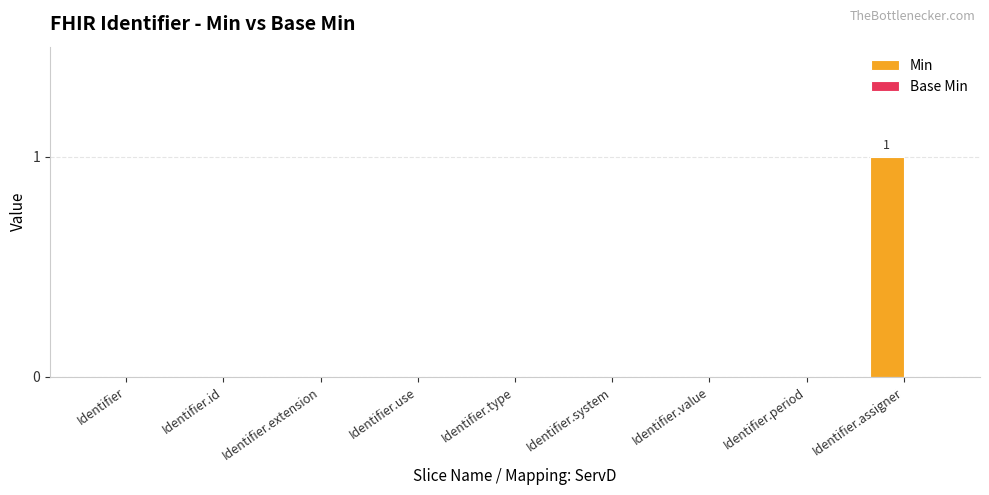

True or false: the data shows 0 at Identifier.type.

True